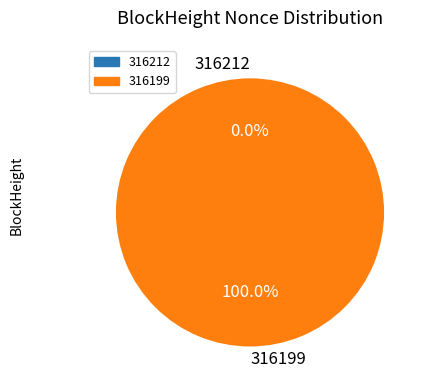

Rank the categories by value from lowest to highest.

316212, 316199